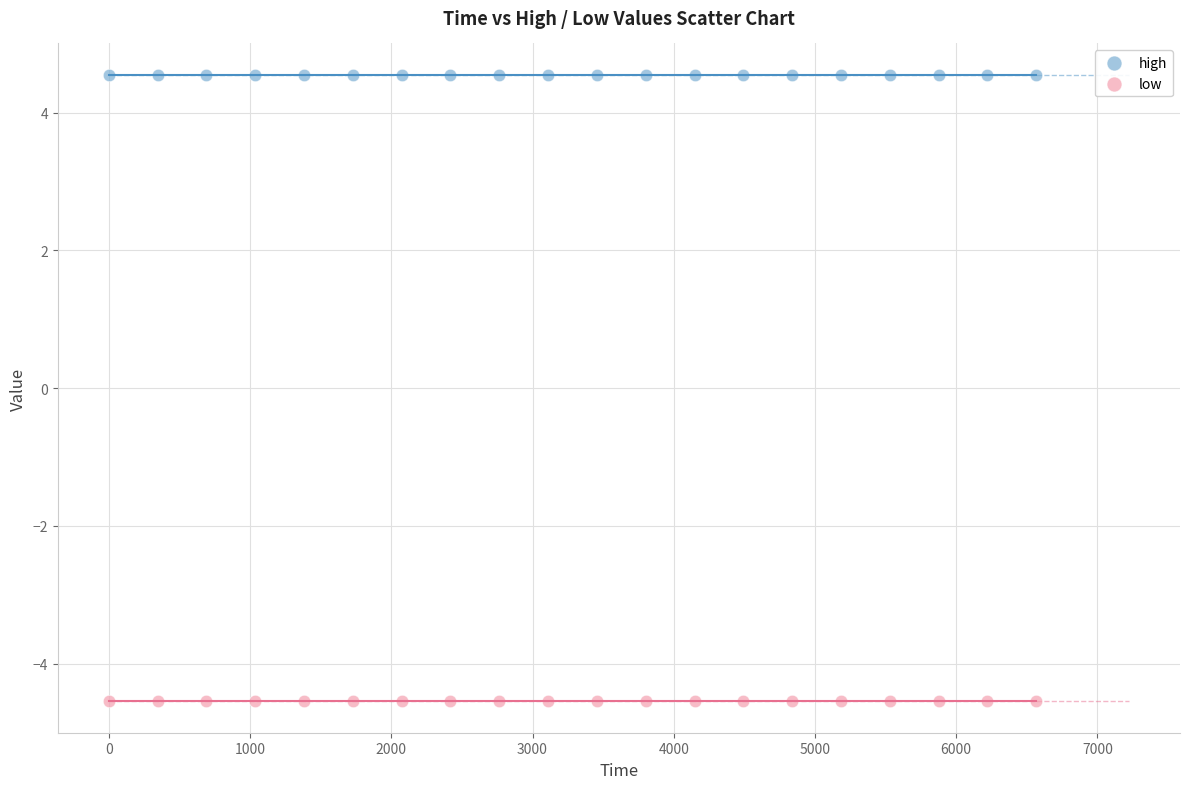

What are all the series names shown in the legend?

high, low